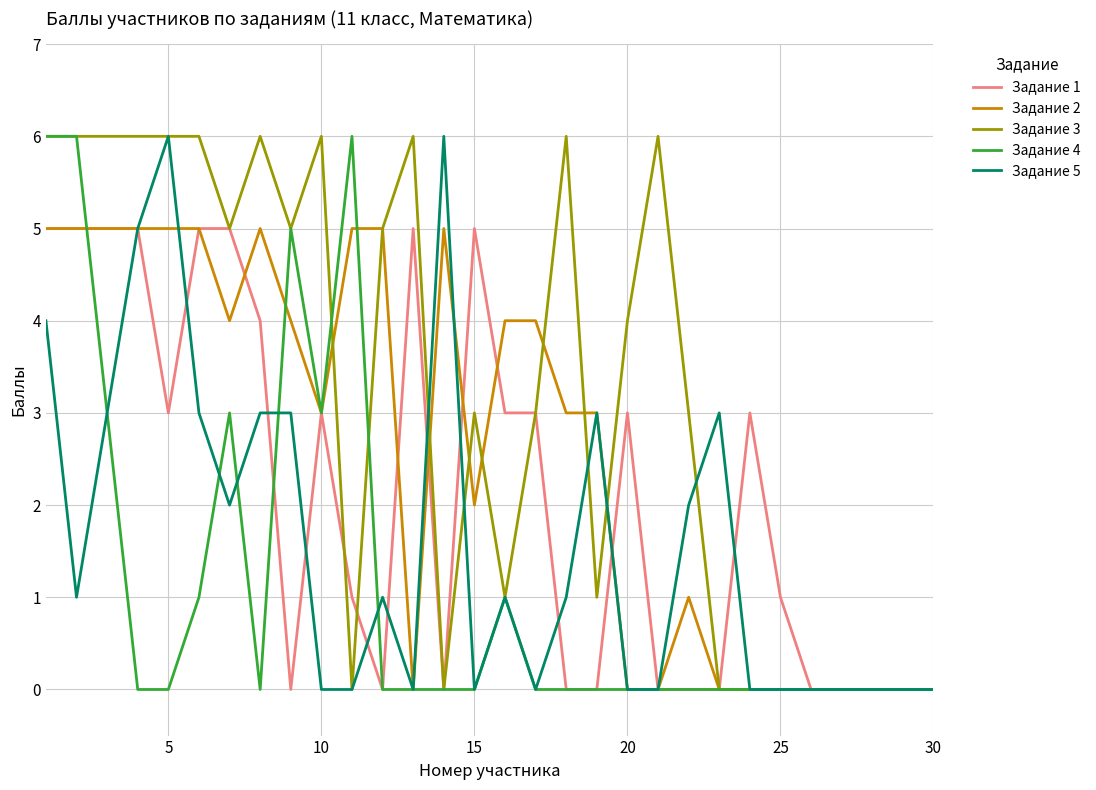

Rank the series by their average value, from highest to lowest.

Задание 3, Задание 2, Задание 1, Задание 5, Задание 4